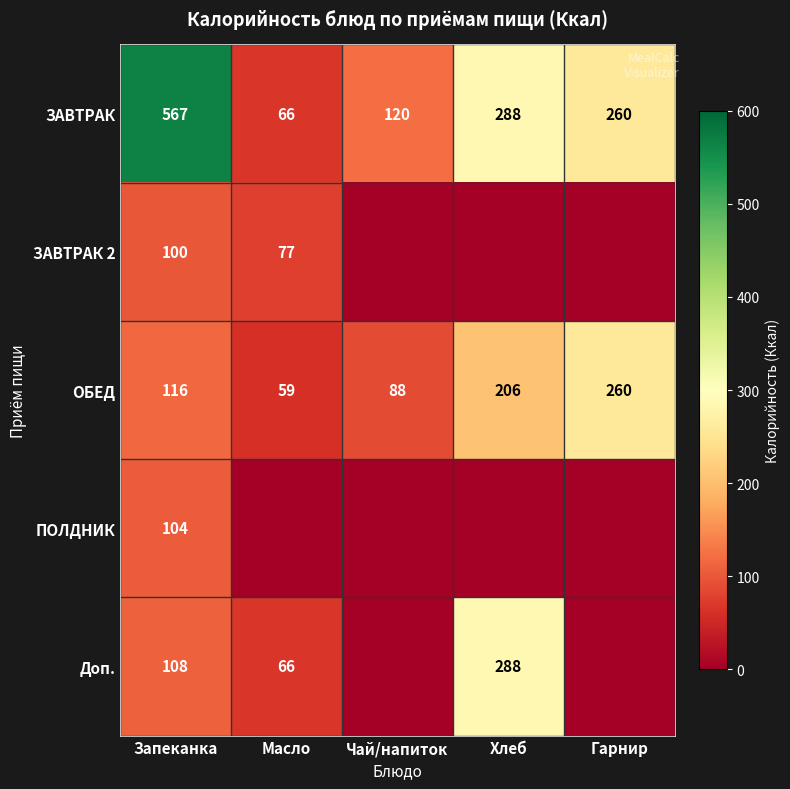

True or false: ОБЕД has a value of 105.4 at Масло.

False